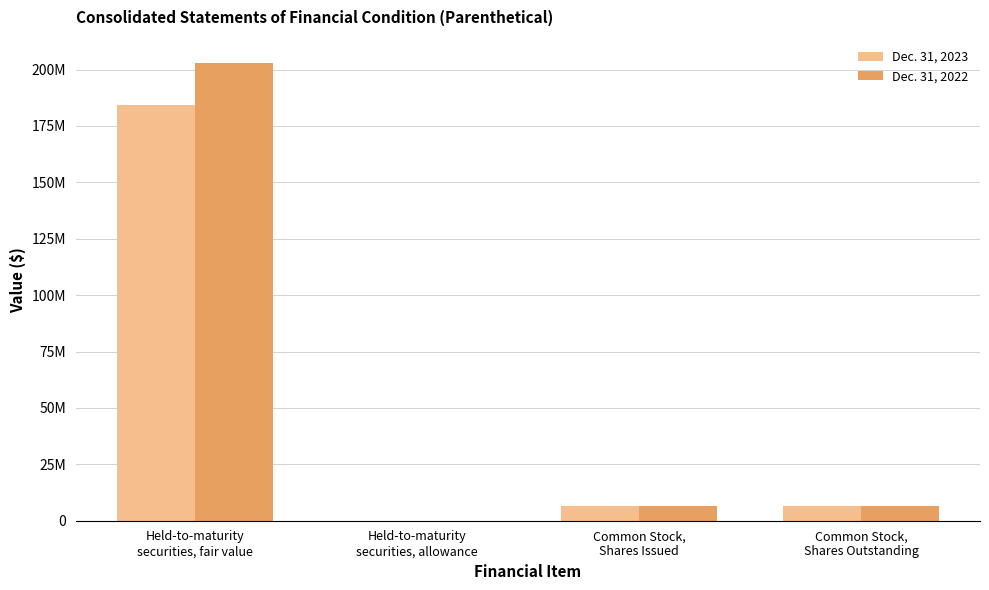

What is the label of the 2nd bar from the left?

Held-to-maturity
securities, allowance